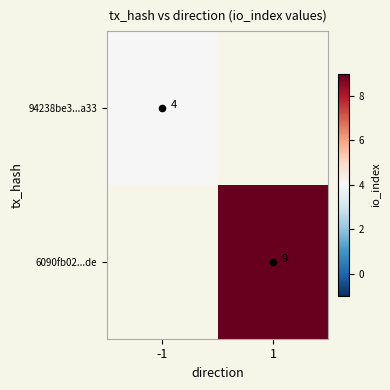

Is the value of 94238be3...a33 at 1 greater than the value of 6090fb02...de at 1?

No